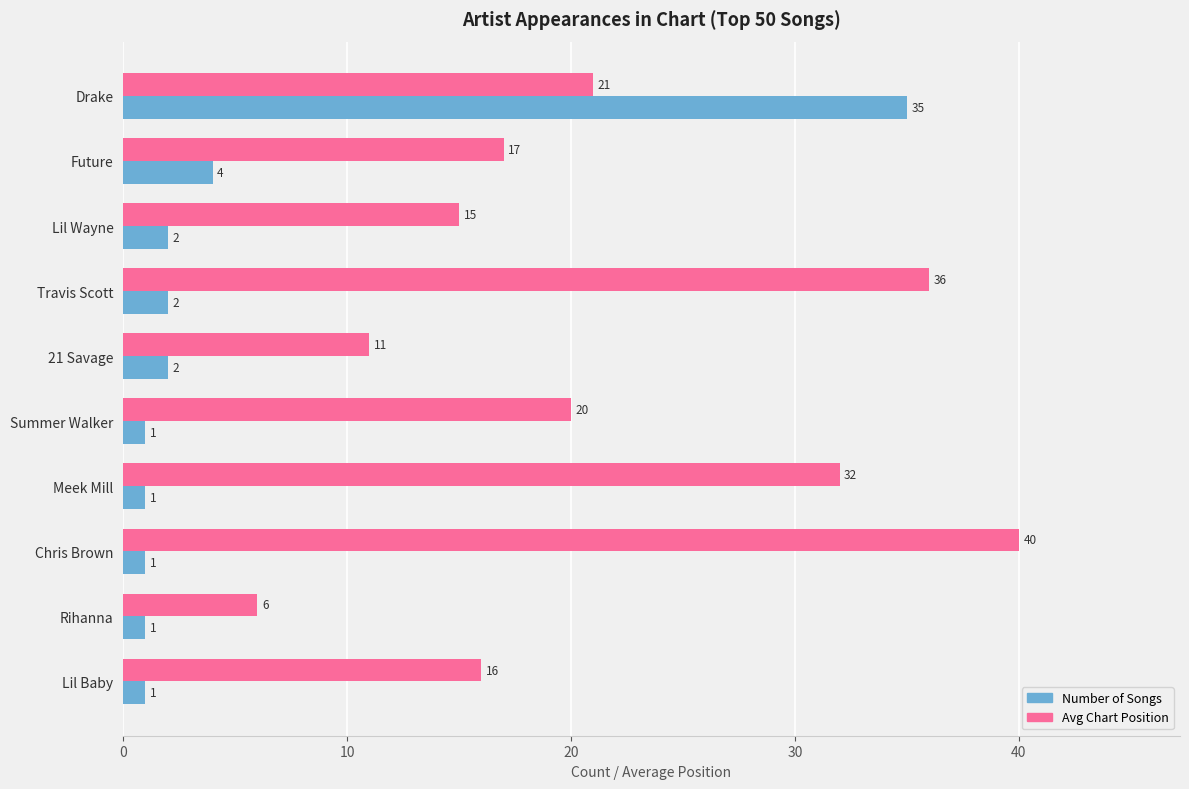

What is the difference between the maximum and minimum values in the Avg Chart Position series?

34